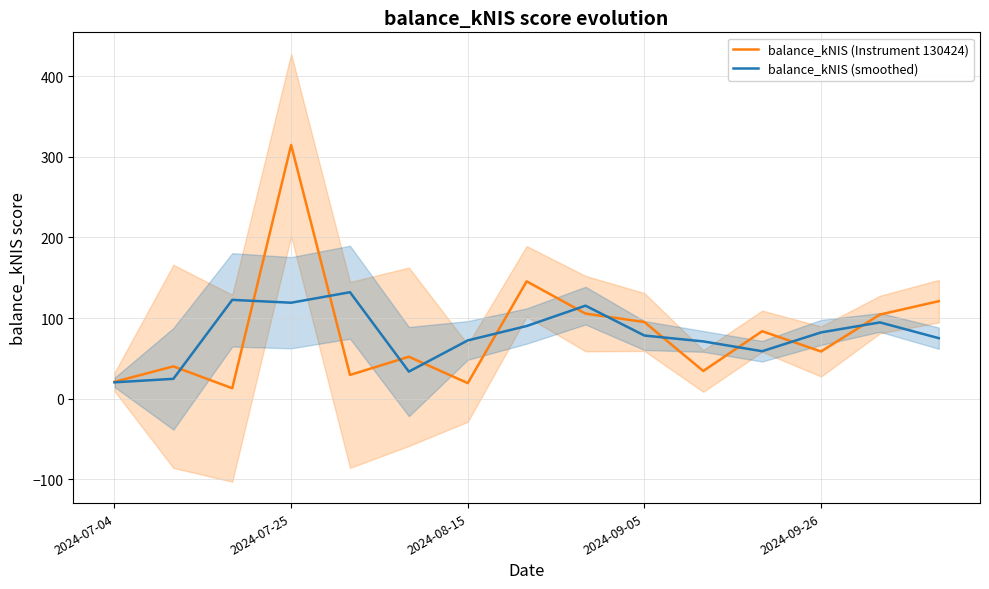

Read the balance_kNIS (Instrument 130424) value at 13.

104.4